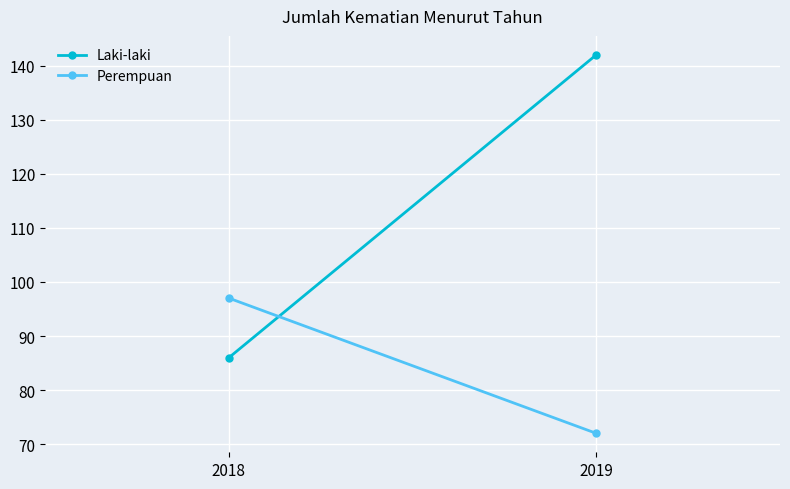

Reading left to right, extract all data points from this chart.

Laki-laki: 86	142
Perempuan: 97	72